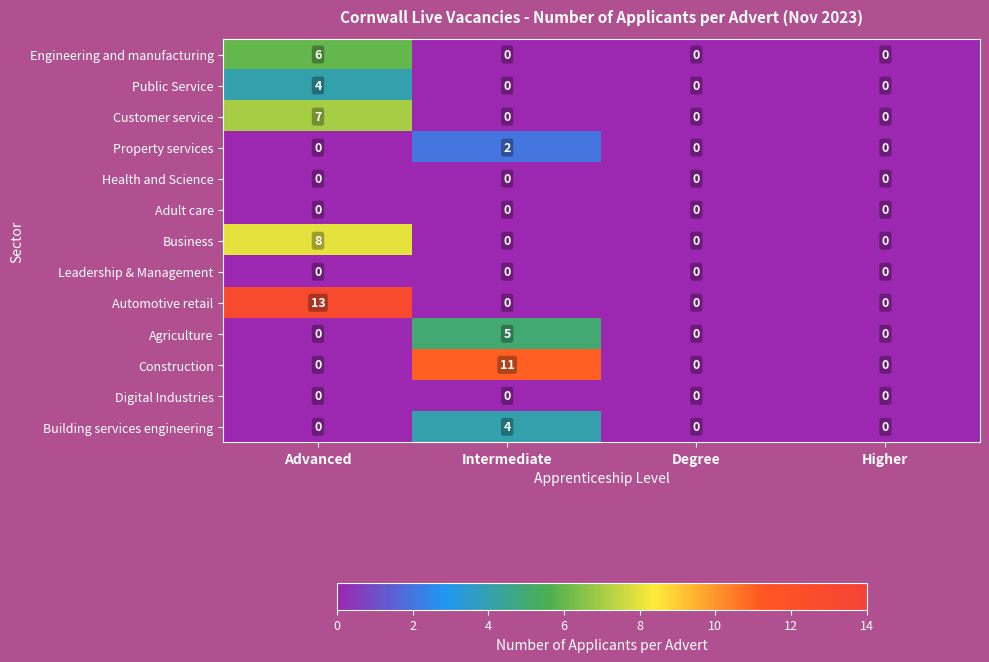

Is it true that Property services equals 1 at Intermediate?

False